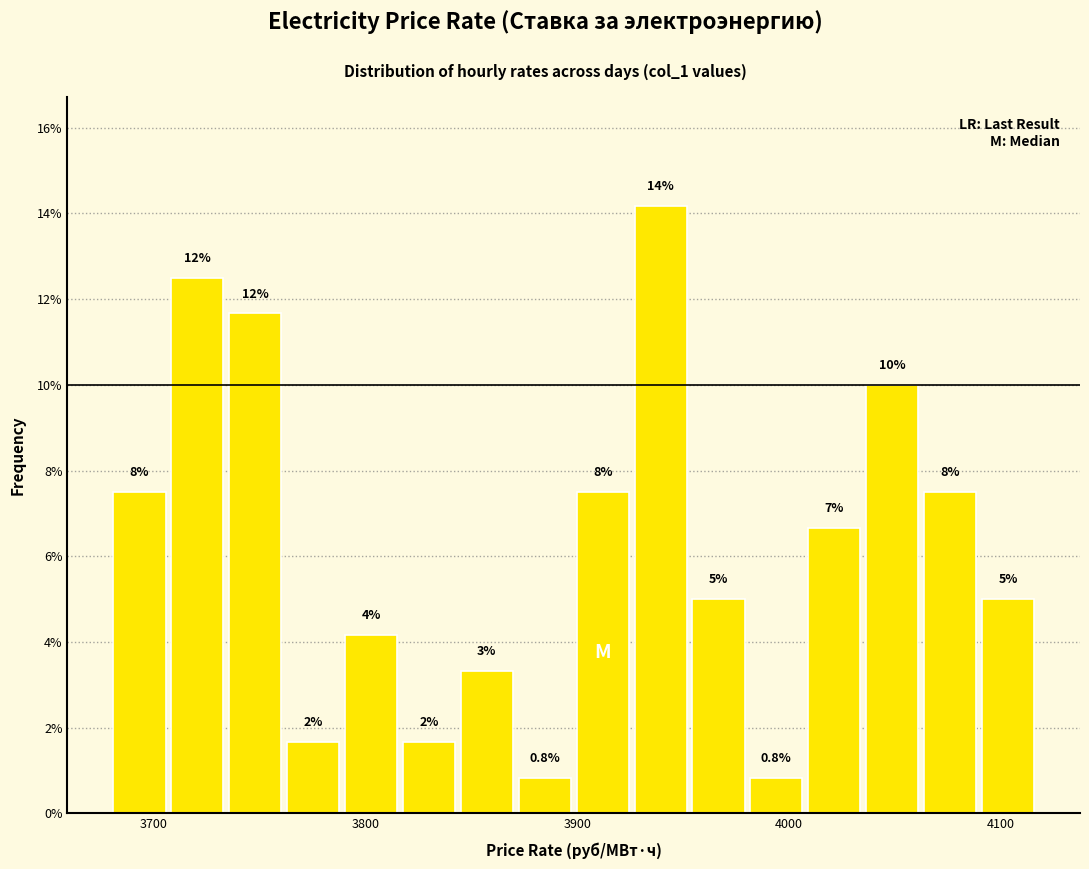

Around what value on the x-axis is the tallest bar? Give the approximate position of its centre, as read against the axis.

3940